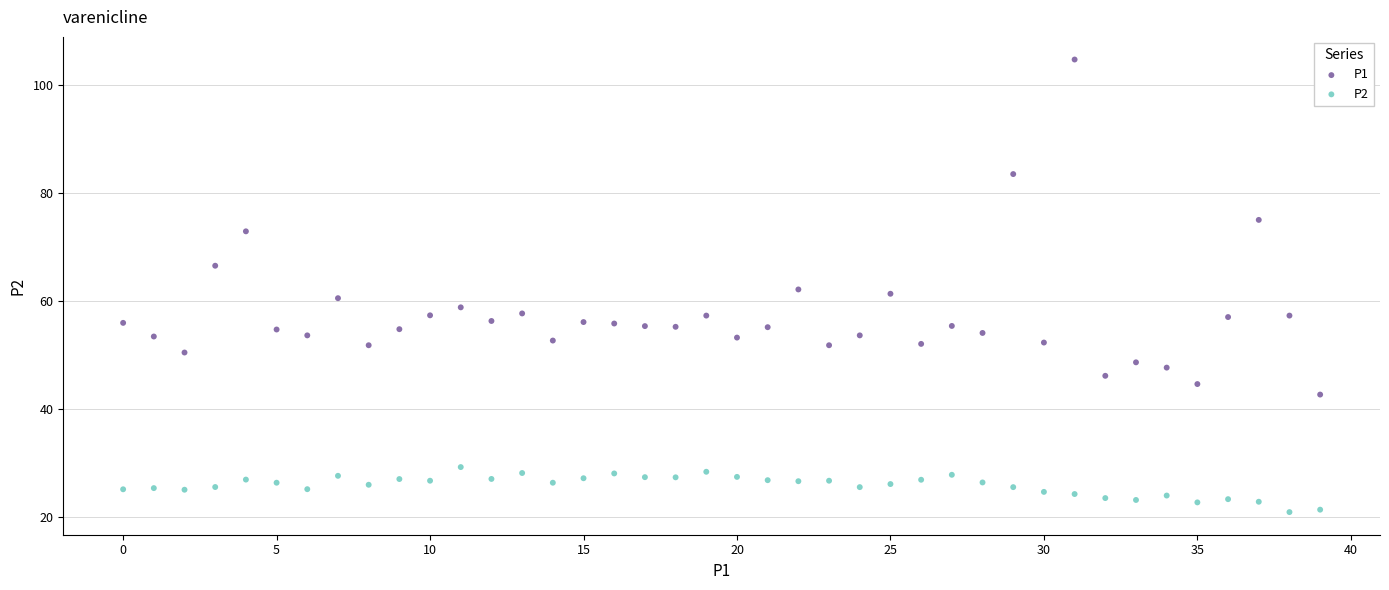

Which series contains the highest Y value?

P1